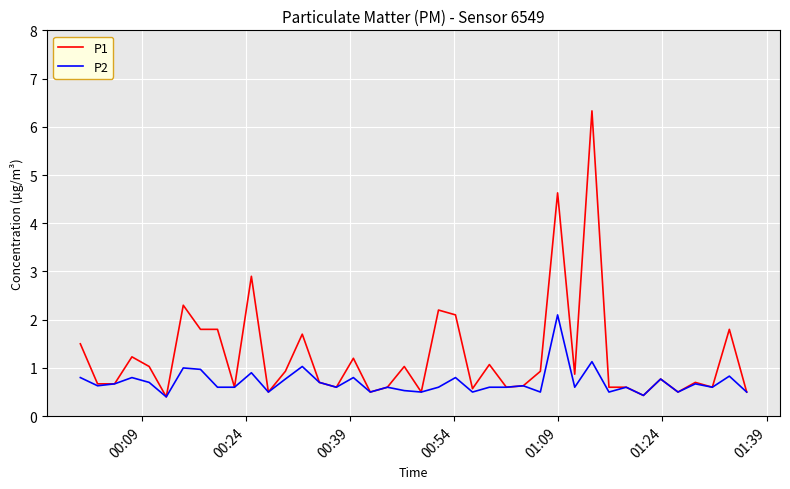

Which series has the largest total across all categories?

P1